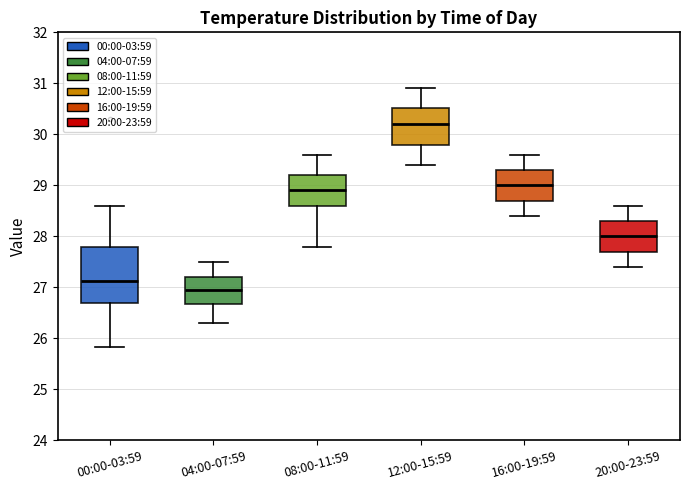

Which box's median line is the highest?

12:00-15:59